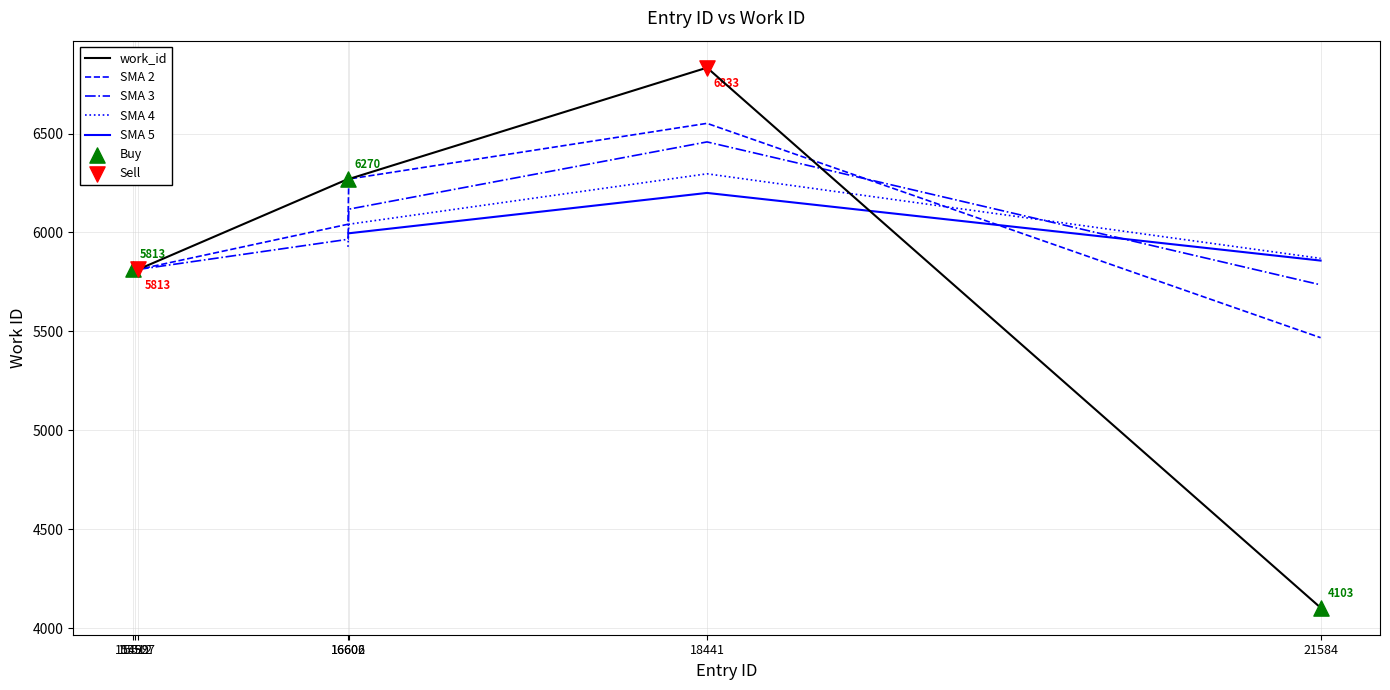

At which category is the sum across all series the highest?

18441